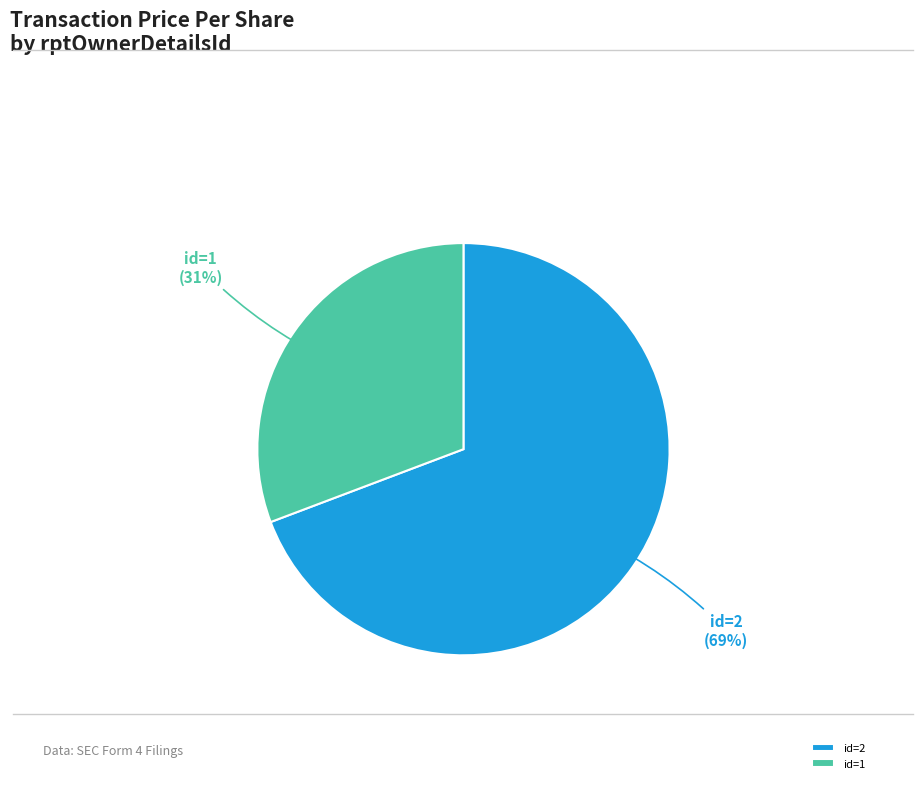

Is there a majority slice in this chart?

Yes